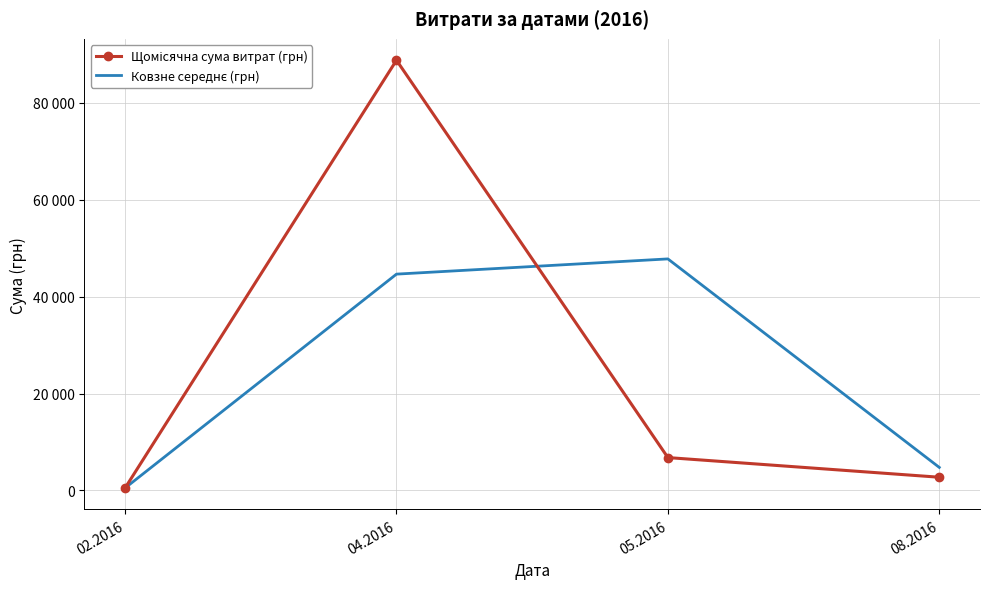

Read the Щомісячна сума витрат (грн) value at 02.2016.

497.8